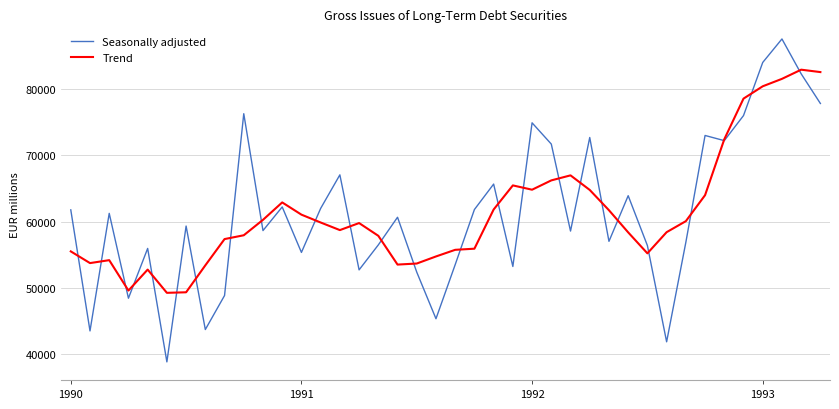

Which series has the largest range (max minus min)?

Seasonally adjusted